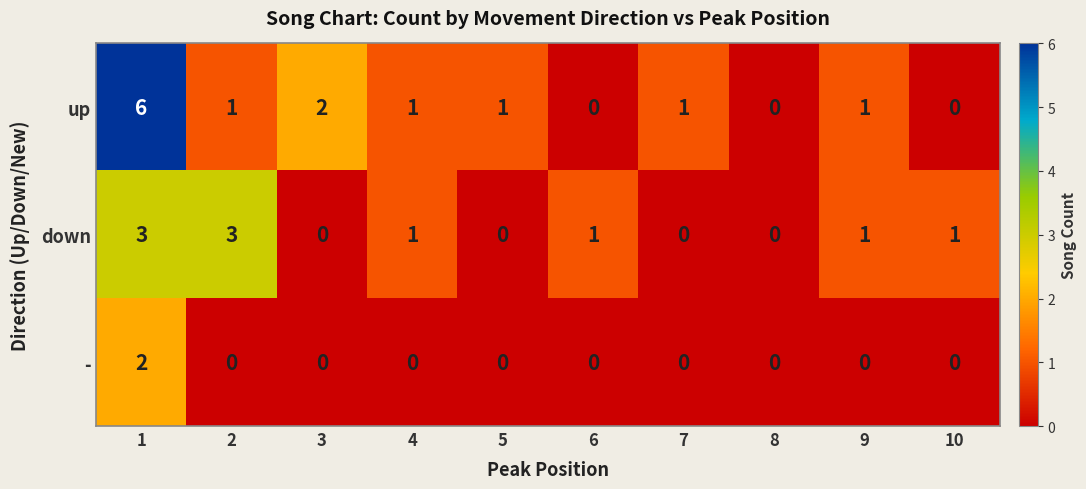

Which series has the widest spread of values?

up